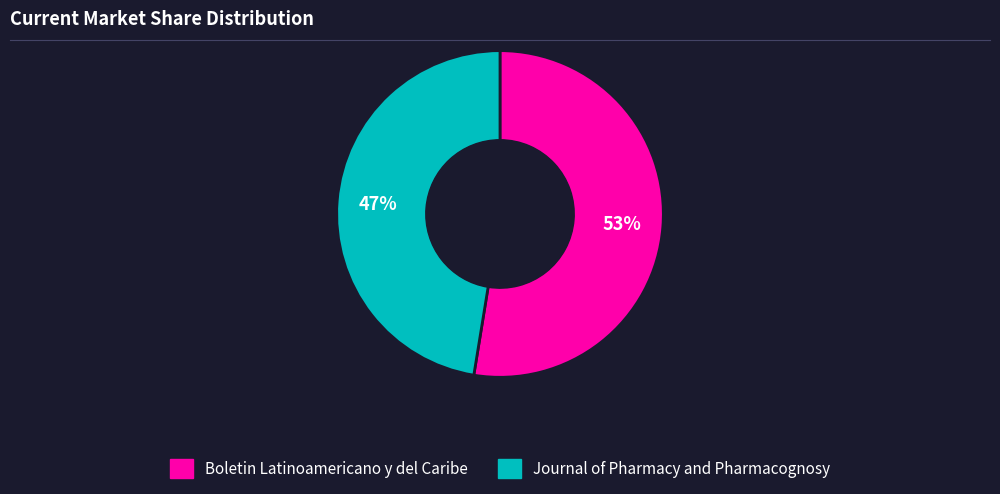

Combined, do Journal of Pharmacy and Pharmacognosy and Boletin Latinoamericano y del Caribe account for over 50%?

Yes